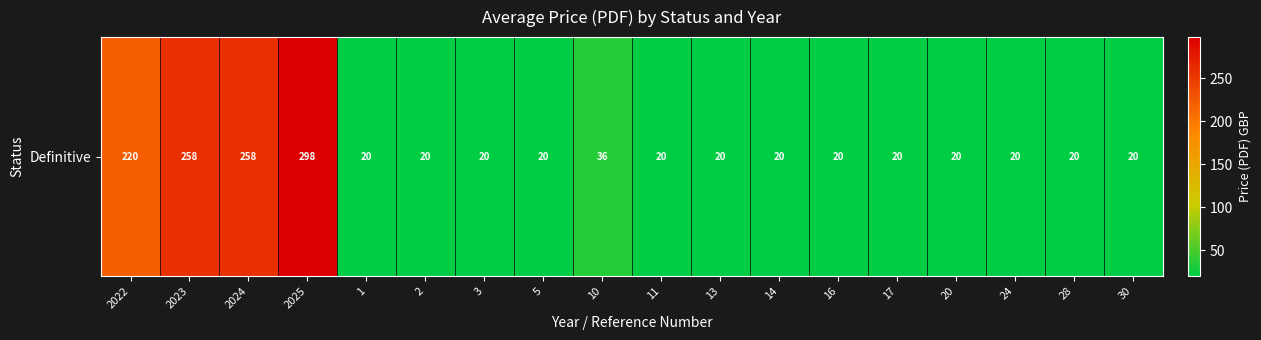

True or false: the data shows 20.0 at 13.

True